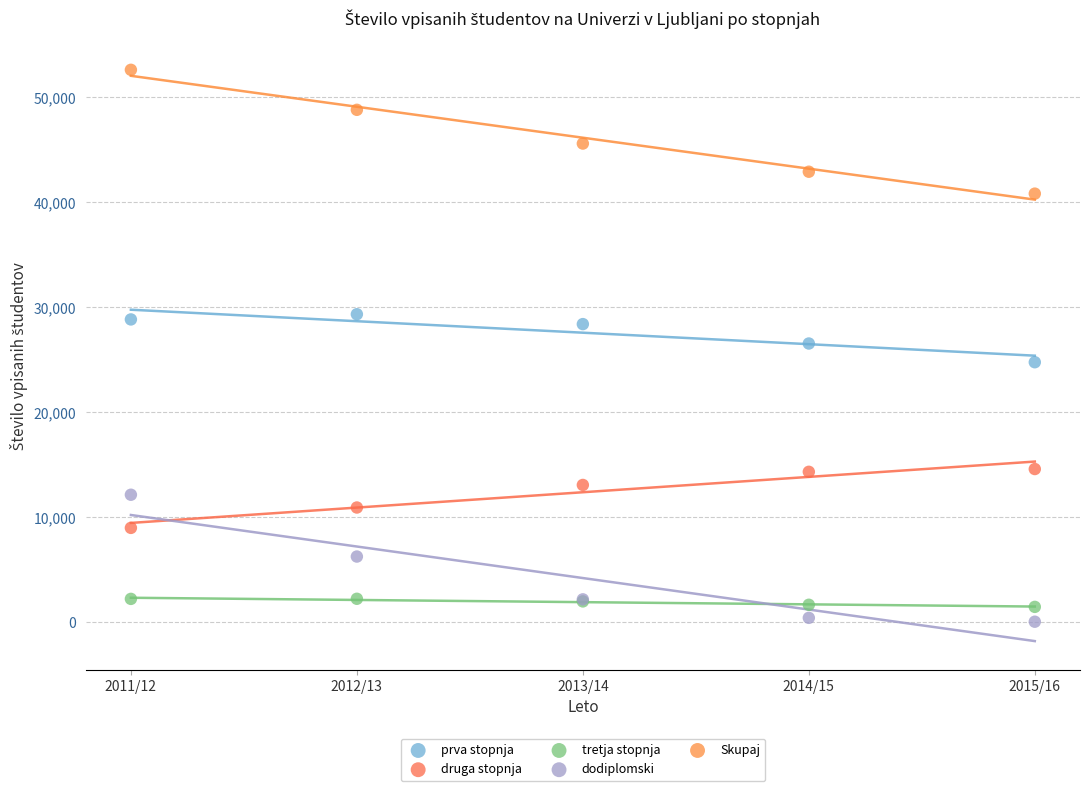

Which series contains the highest Y value?

Skupaj